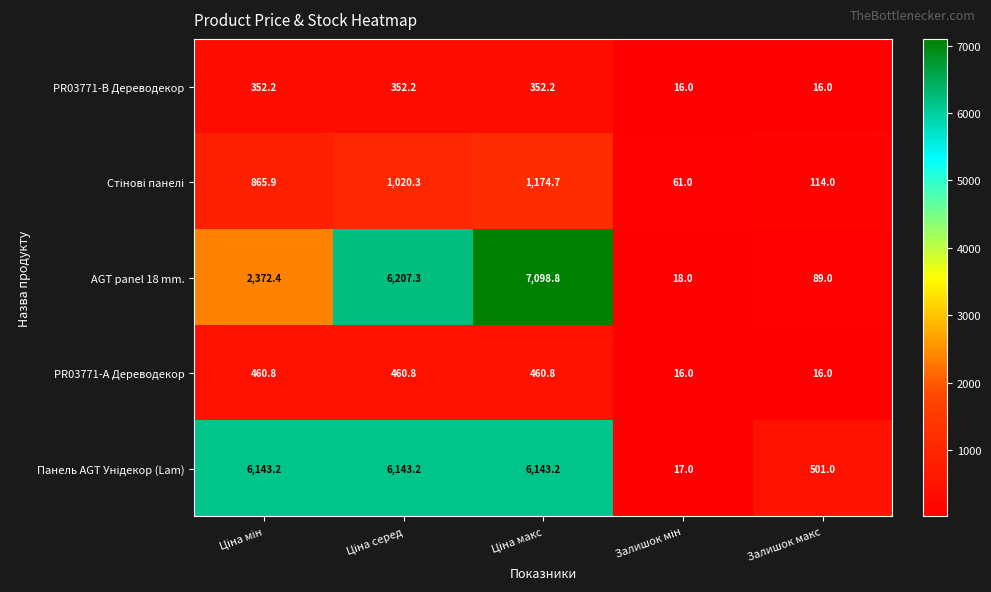

Which series has the widest spread of values?

AGT panel 18 mm.